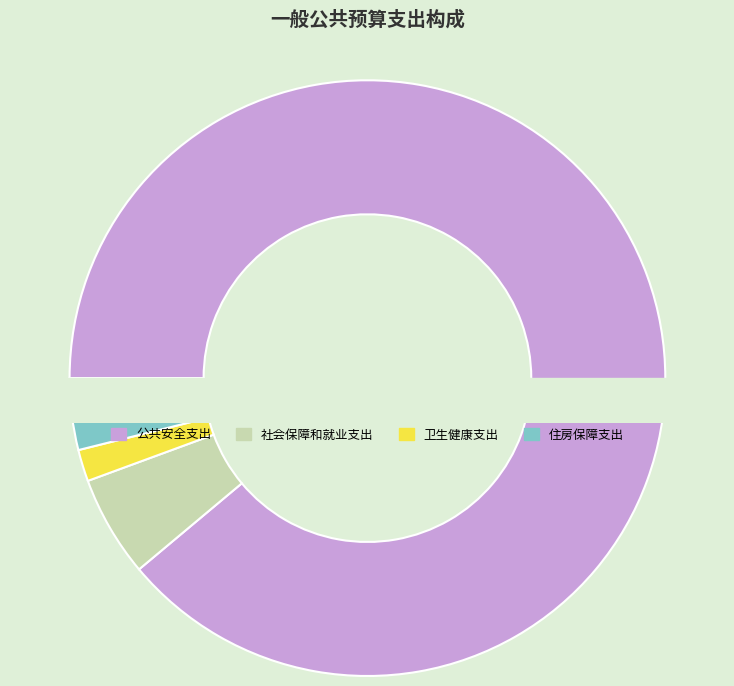

Which slice is the smallest?

卫生健康支出